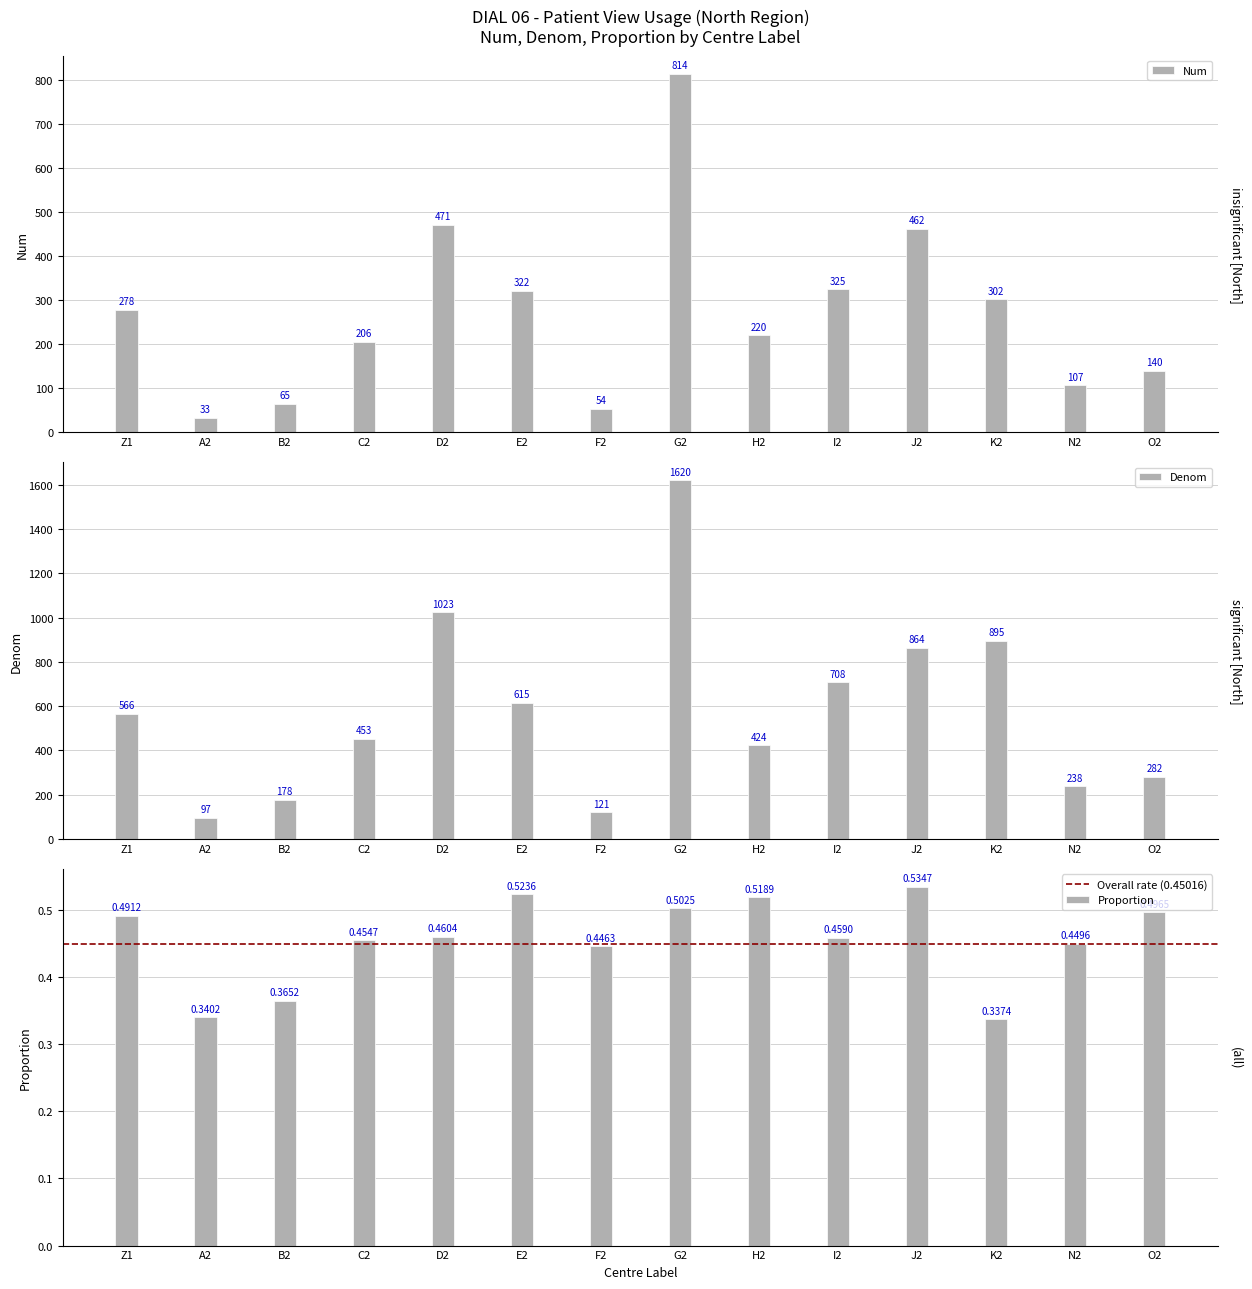

Does the chart contain stacked bars?

No